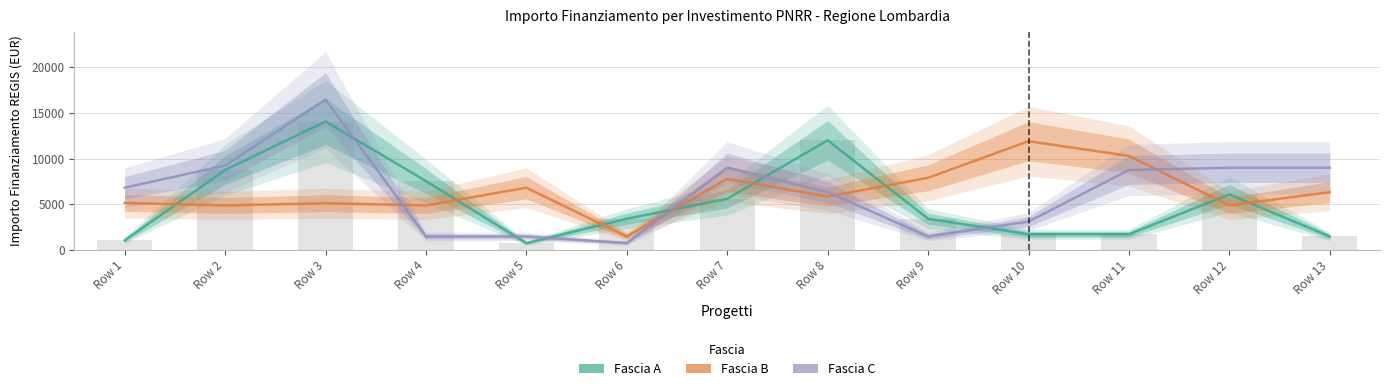

Is the value of Fascia A at Row 1 greater than the value of Fascia B at Row 1?

No